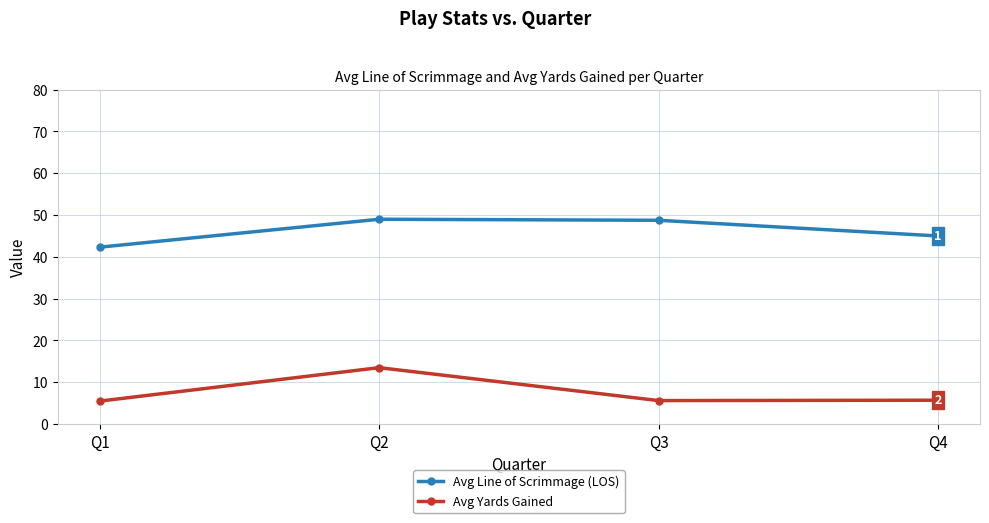

What is the difference between the Avg Line of Scrimmage (LOS) values at Q2 and Q1?

6.7